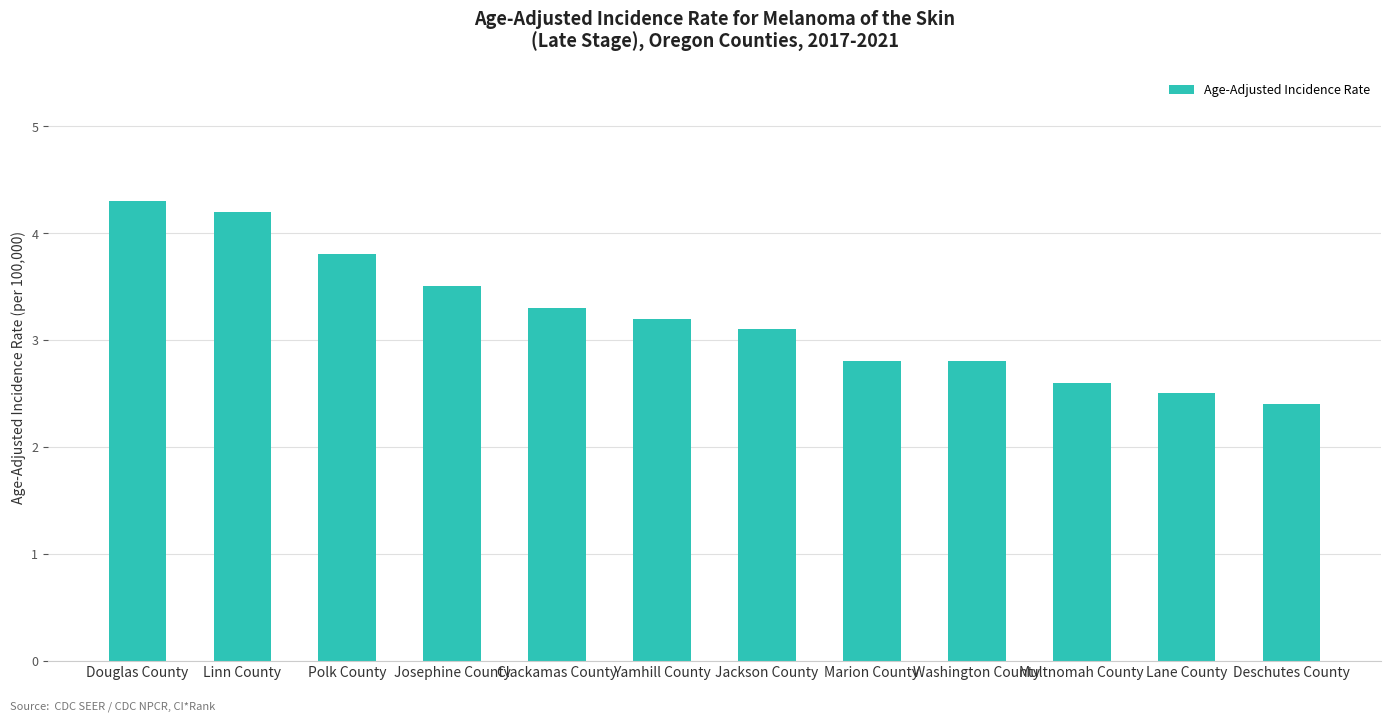

What is the difference between the second highest and second lowest values?

1.7